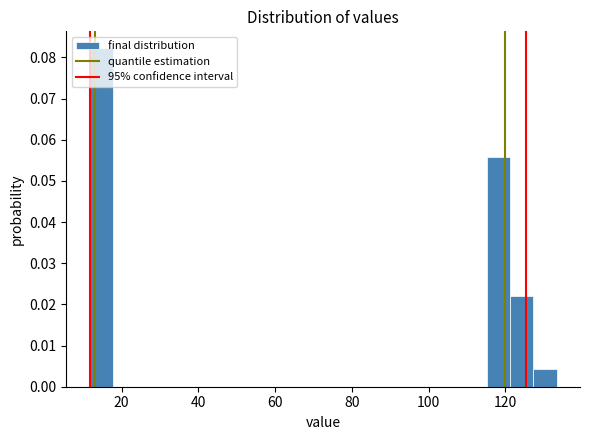

Read against the x-axis, roughly where is the centre of the tallest bar?

14